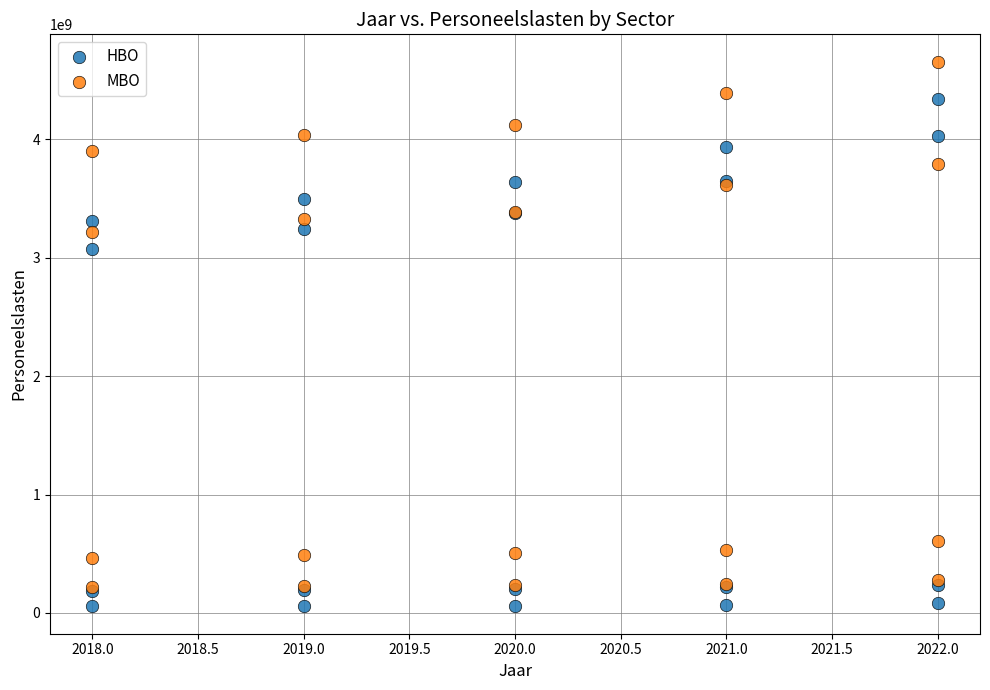

Across all series, what Y value is closest to 2355133230?

3070395159